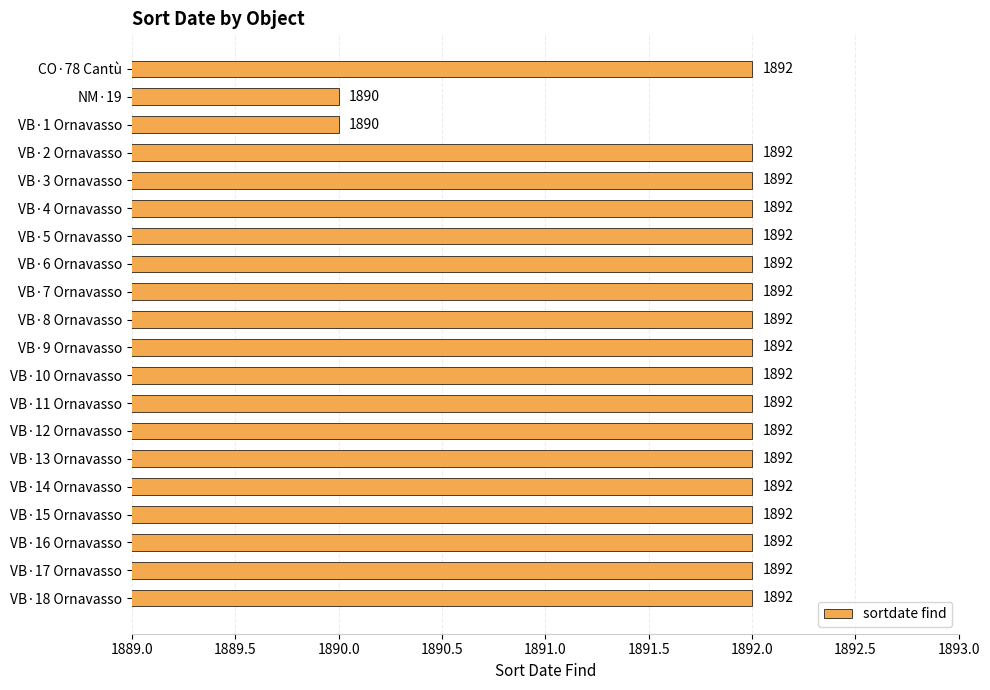

How many values are between 1892 and 1893?

18